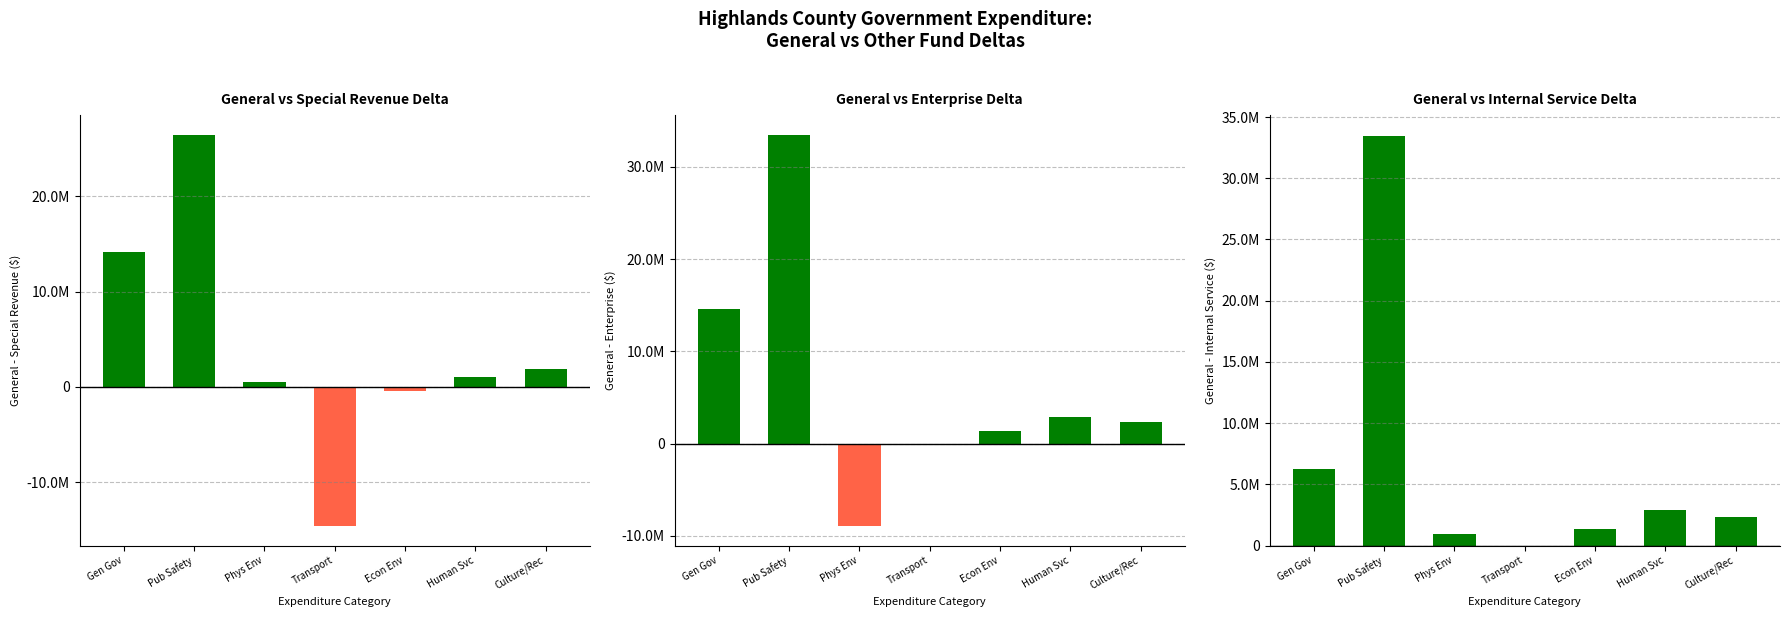

Is it true that Negative Delta equals 0 at Transport?

True